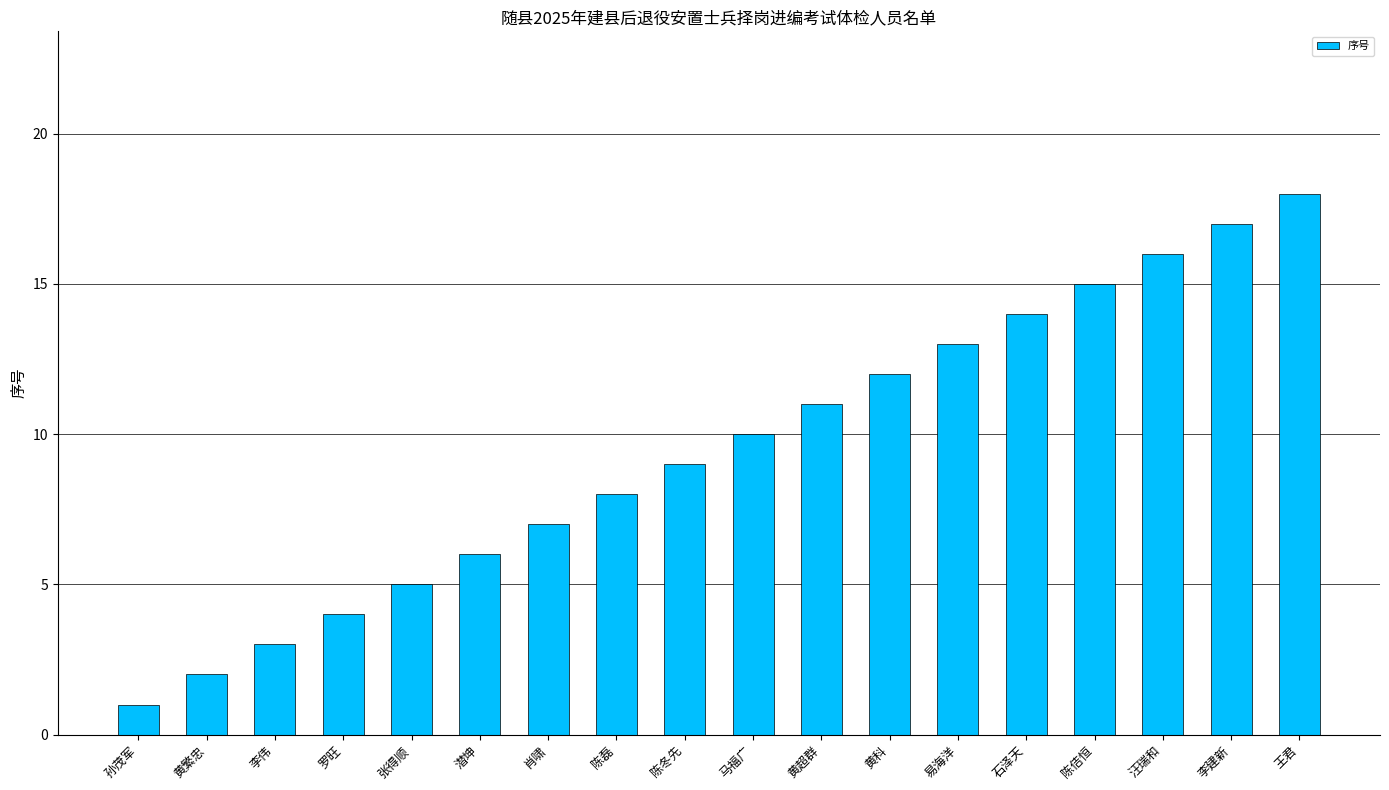

What is the change in value from 孙茂军 to 黄繁忠?

+1